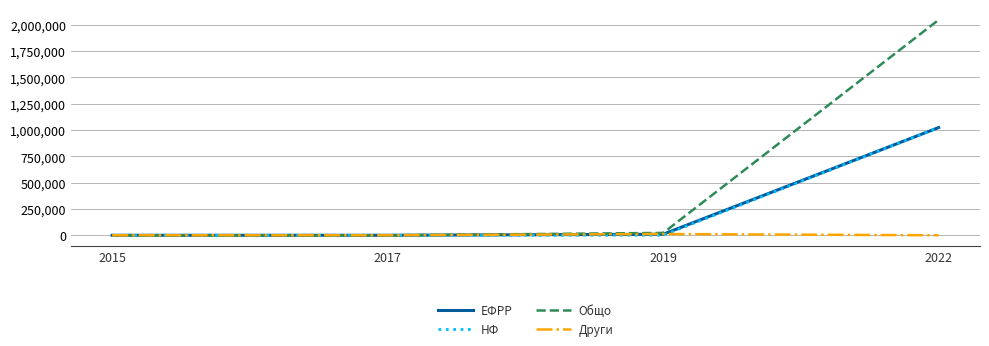

Count the number of categories in the chart.

4